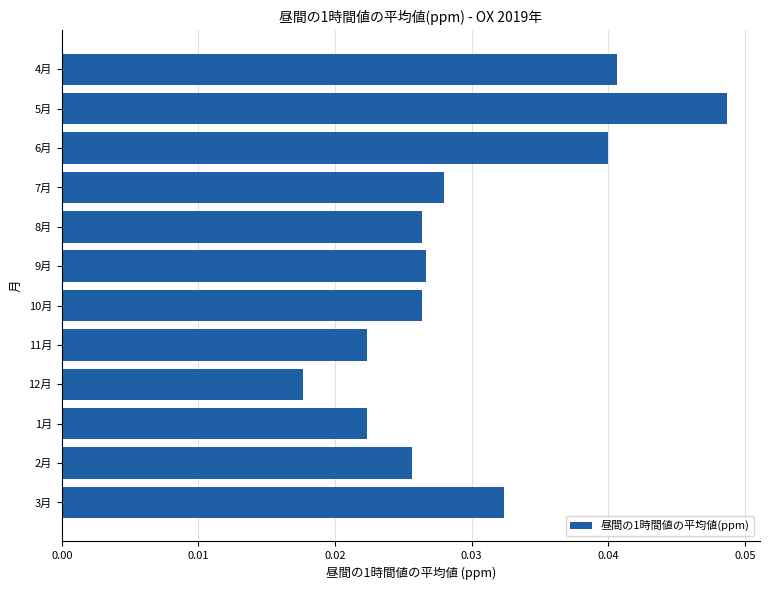

Between 11月 and 8月, which is larger?

8月